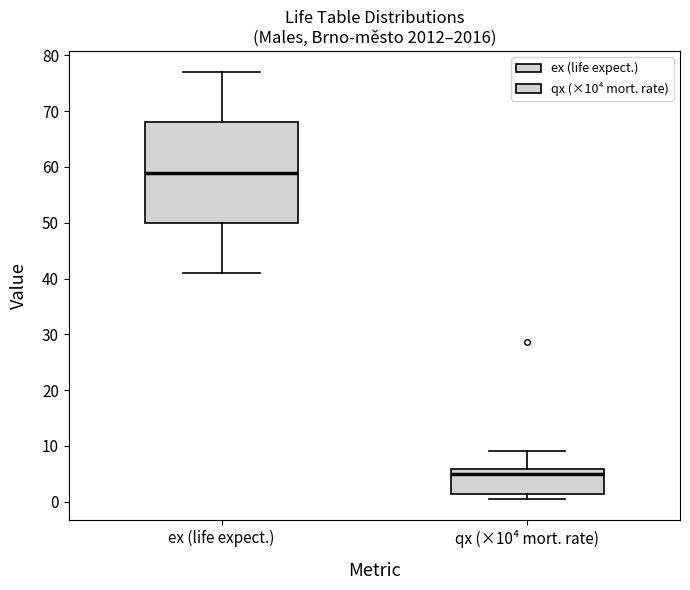

Reading left to right, transcribe this box plot: for each box, give where its median line is, the range the box spans, and where its two whiskers end, as read against the y-axis. The values are not printed on the chart, so give them approximately, as read against the axis.

ex (life expect.): median 59, box 50 to 68, whiskers 41 to 77
qx (×10⁴ mort. rate): median 5, box 1 to 6, whiskers 0 to 9